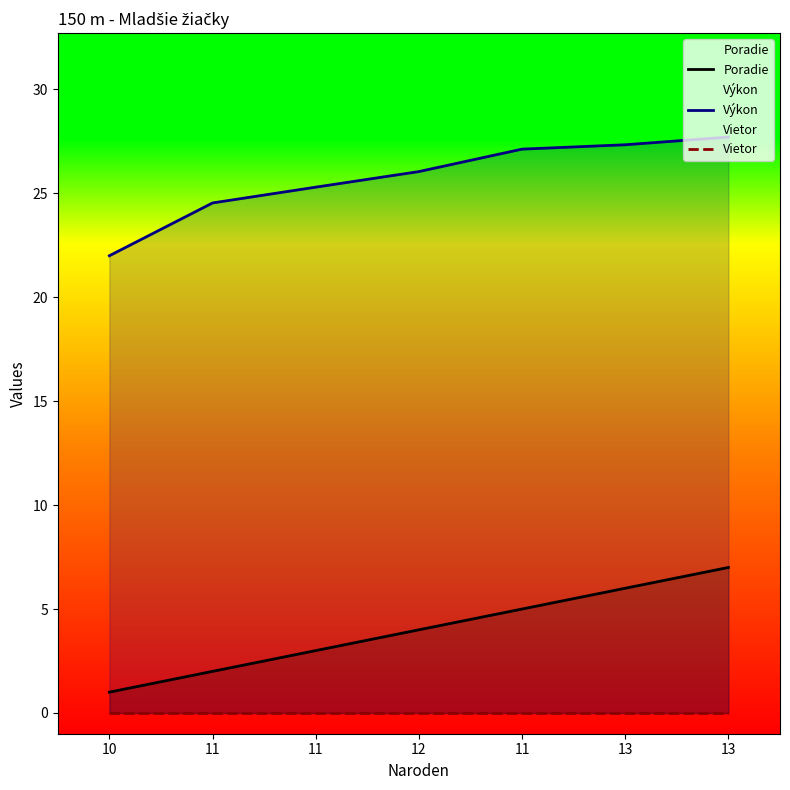

What is the lowest value of the Výkon series?

22.0